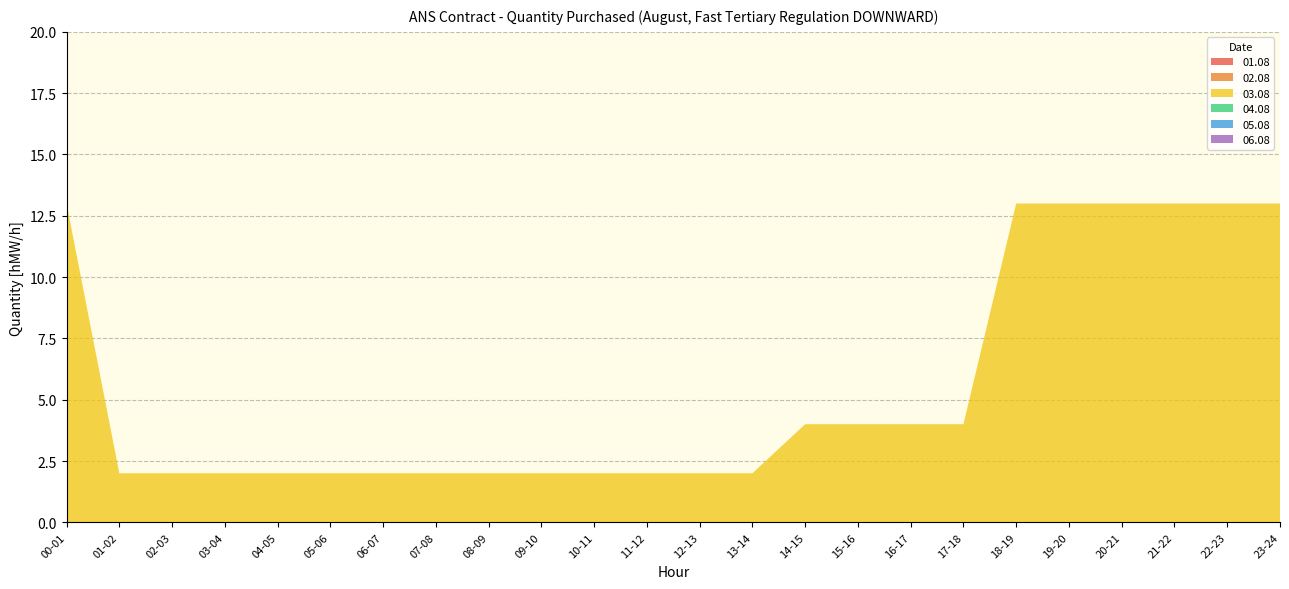

Reading left to right, list all the values displayed in this chart.

01.08: 00-01=0	01-02=0	02-03=0	03-04=0	04-05=0	05-06=0	06-07=0	07-08=0	08-09=0	09-10=0	10-11=0	11-12=0	12-13=0	13-14=0	14-15=0	15-16=0	16-17=0	17-18=0	18-19=0	19-20=0	20-21=0	21-22=0	22-23=0	23-24=0
02.08: 00-01=0	01-02=0	02-03=0	03-04=0	04-05=0	05-06=0	06-07=0	07-08=0	08-09=0	09-10=0	10-11=0	11-12=0	12-13=0	13-14=0	14-15=0	15-16=0	16-17=0	17-18=0	18-19=0	19-20=0	20-21=0	21-22=0	22-23=0	23-24=0
03.08: 00-01=13	01-02=2	02-03=2	03-04=2	04-05=2	05-06=2	06-07=2	07-08=2	08-09=2	09-10=2	10-11=2	11-12=2	12-13=2	13-14=2	14-15=4	15-16=4	16-17=4	17-18=4	18-19=13	19-20=13	20-21=13	21-22=13	22-23=13	23-24=13
04.08: 00-01=0	01-02=0	02-03=0	03-04=0	04-05=0	05-06=0	06-07=0	07-08=0	08-09=0	09-10=0	10-11=0	11-12=0	12-13=0	13-14=0	14-15=0	15-16=0	16-17=0	17-18=0	18-19=0	19-20=0	20-21=0	21-22=0	22-23=0	23-24=0
05.08: 00-01=0	01-02=0	02-03=0	03-04=0	04-05=0	05-06=0	06-07=0	07-08=0	08-09=0	09-10=0	10-11=0	11-12=0	12-13=0	13-14=0	14-15=0	15-16=0	16-17=0	17-18=0	18-19=0	19-20=0	20-21=0	21-22=0	22-23=0	23-24=0
06.08: 00-01=0	01-02=0	02-03=0	03-04=0	04-05=0	05-06=0	06-07=0	07-08=0	08-09=0	09-10=0	10-11=0	11-12=0	12-13=0	13-14=0	14-15=0	15-16=0	16-17=0	17-18=0	18-19=0	19-20=0	20-21=0	21-22=0	22-23=0	23-24=0